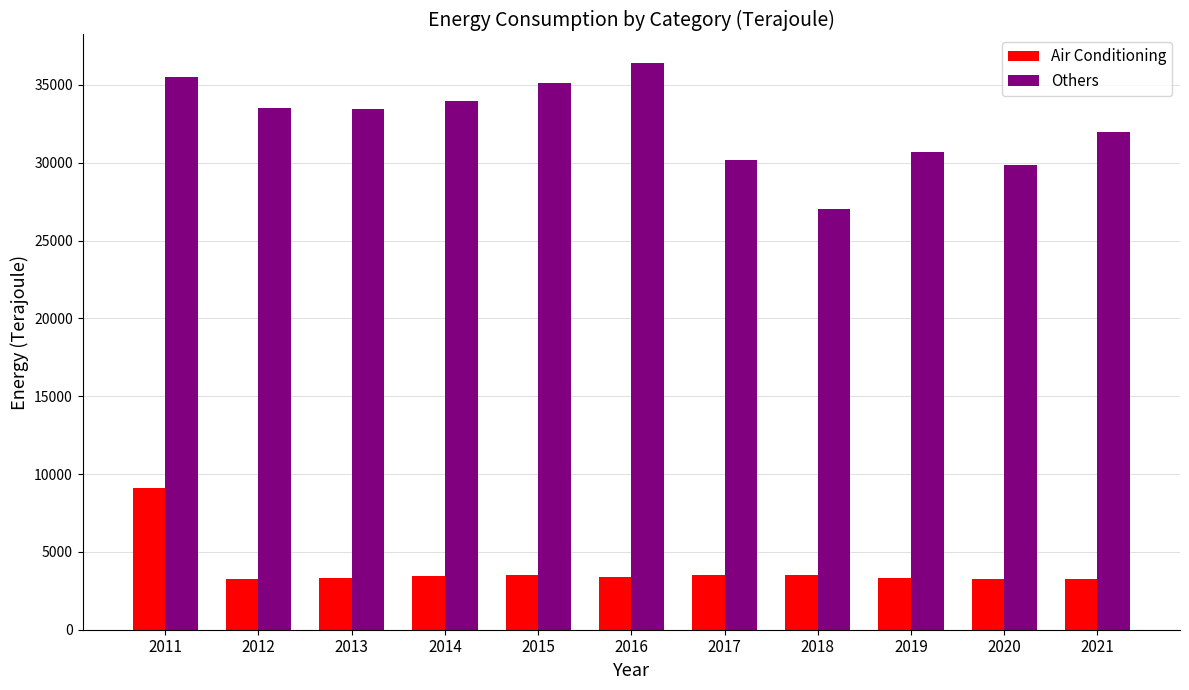

What is the difference between the maximum and minimum values in the Others series?

9402